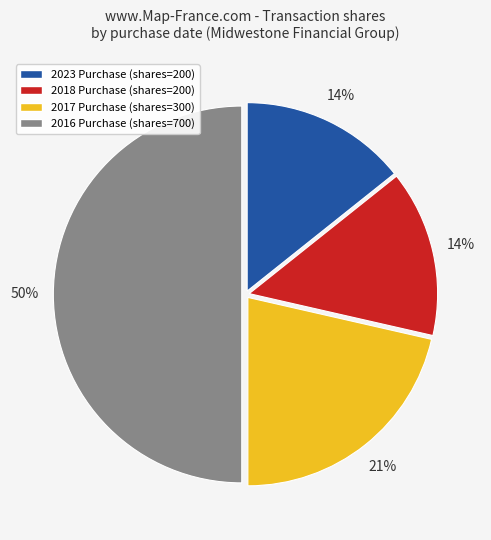

The 2018 Purchase (shares=200) slice represents 14% of the pie. True or false?

True